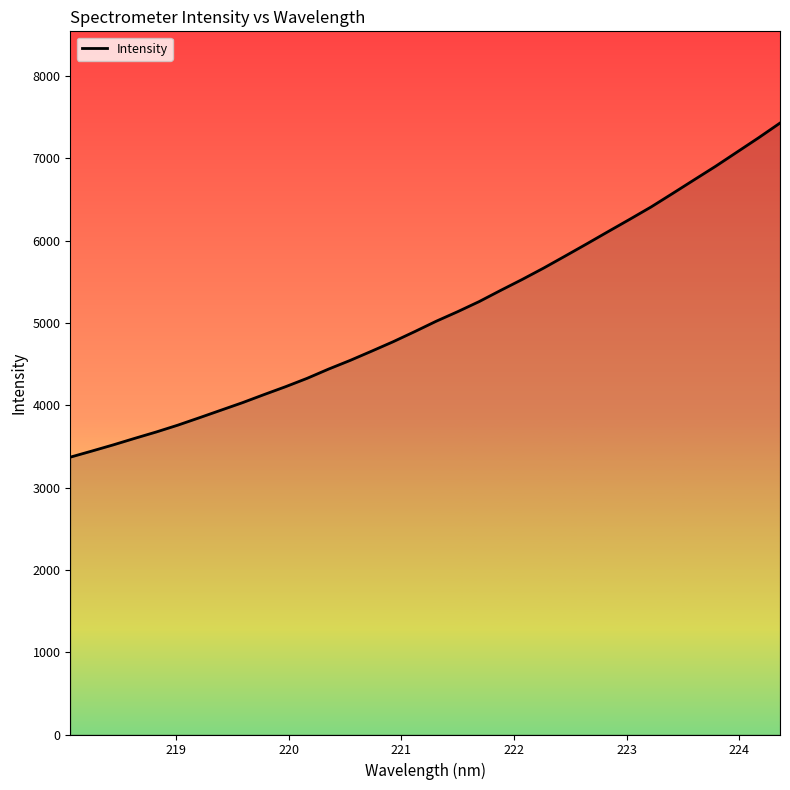

What is the minimum value shown in the chart?

3370.0